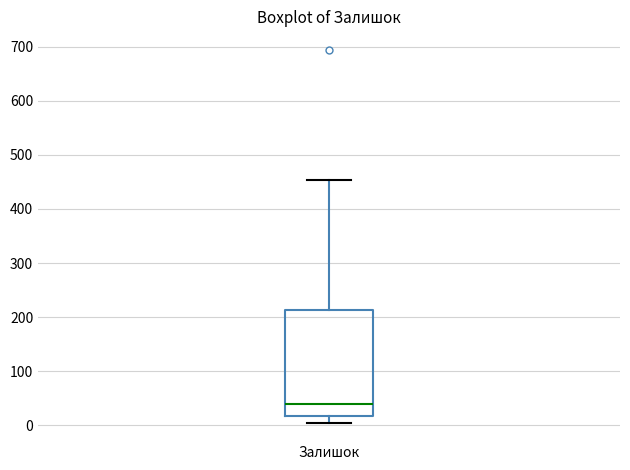

Read this box plot against the y-axis: the position of the median line, the range covered by the box, and the ends of both whiskers. The values are not printed on the chart, so give them approximately, as read against the axis.

median 40, box 20 to 210, whiskers 10 to 450